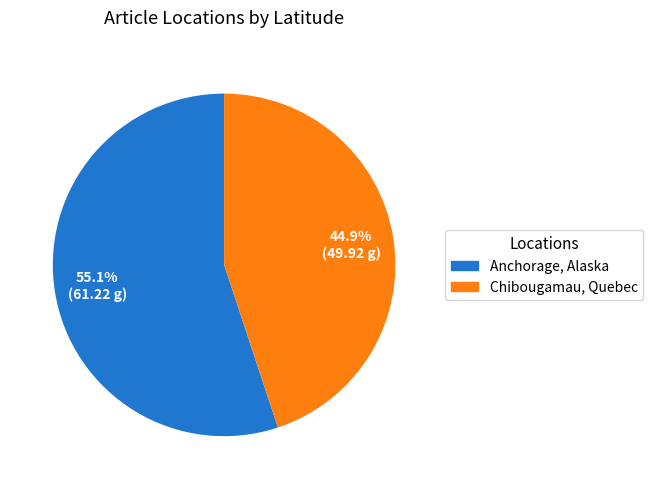

To the nearest percent, what is the average slice percentage?

50%